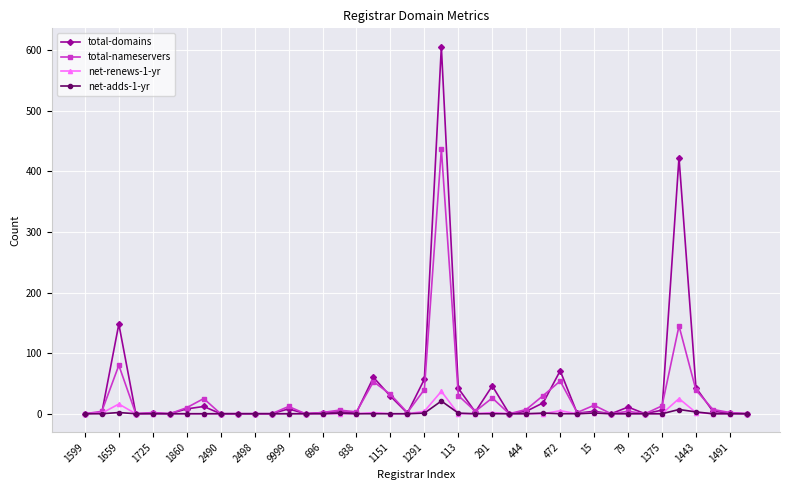

Which series has the largest range (max minus min)?

total-domains